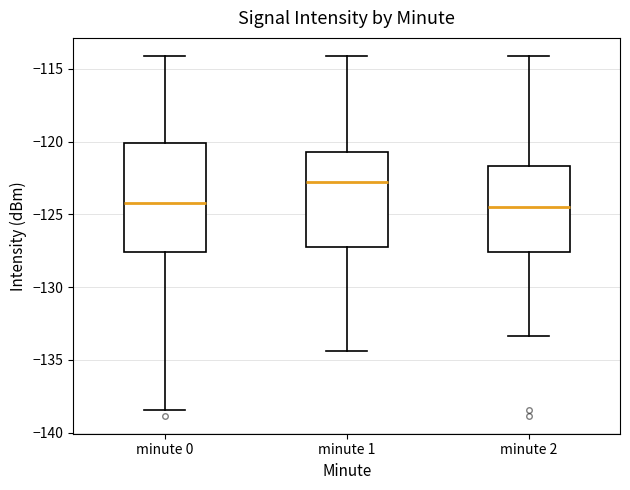

Which box's median line is the highest?

minute 1